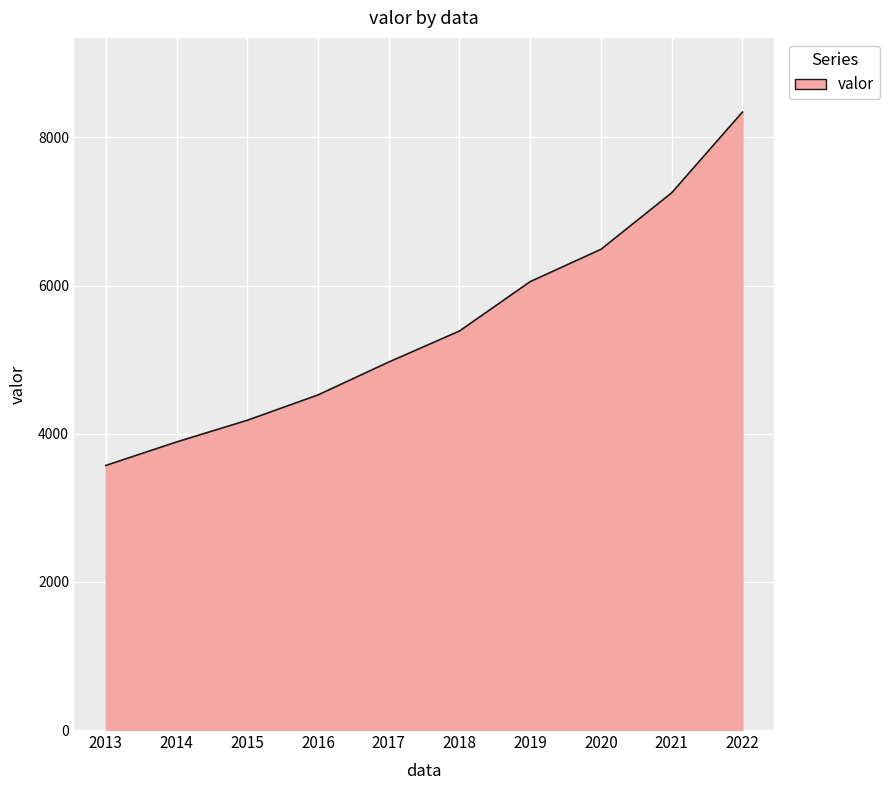

The value at 2018 is 5387. True or false?

True